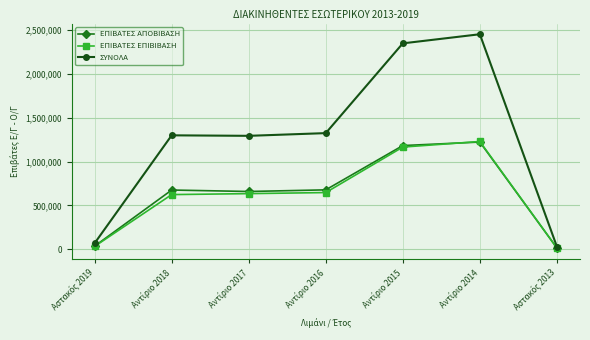

Which series has the widest spread of values?

ΣΥΝΟΛΑ